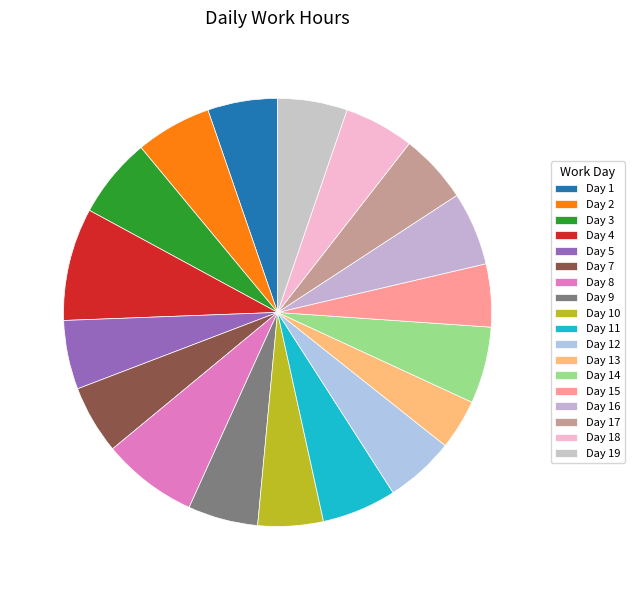

Between Day 14 and Day 1, which is larger?

Day 14